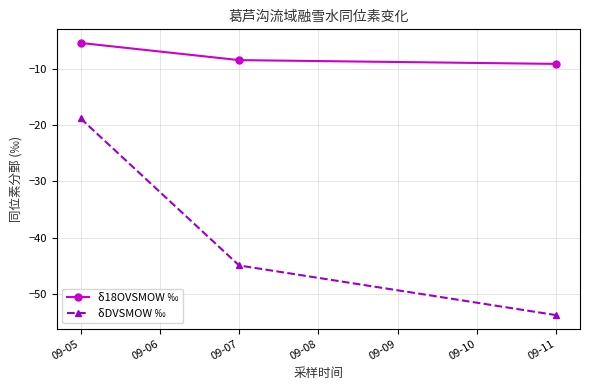

What is the minimum value shown in the chart?

-53.7